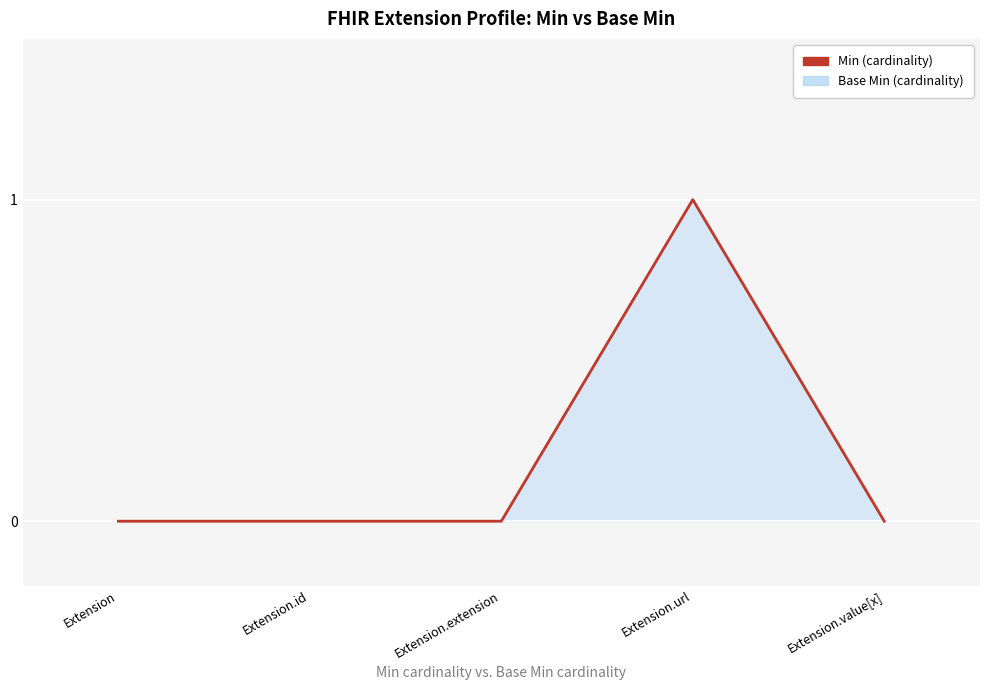

List the labels in order of value, smallest first.

Extension, Extension.id, Extension.extension, Extension.value[x], Extension.url